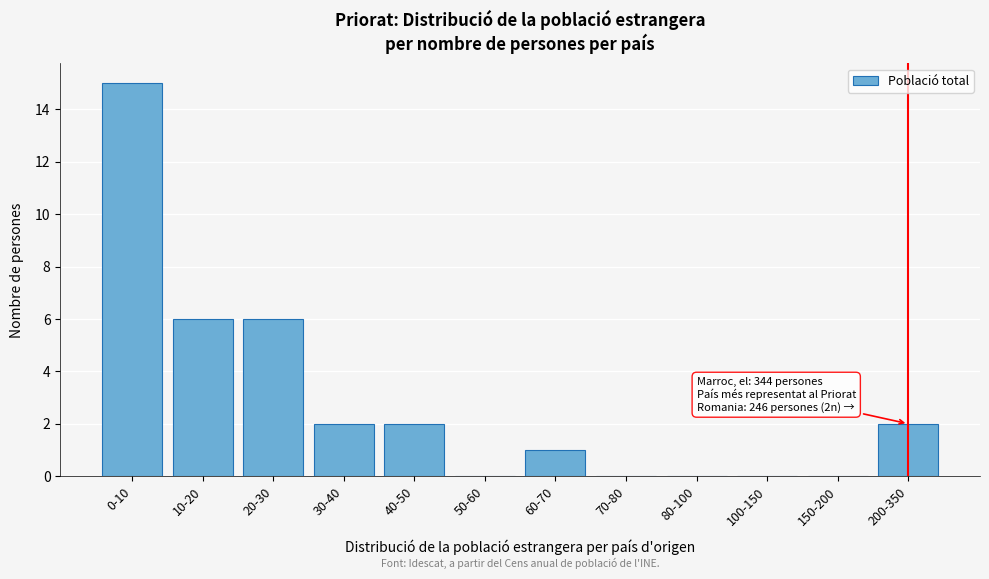

Reading left to right, extract all data points from this chart.

0-10=15	10-20=6	20-30=6	30-40=2	40-50=2	50-60=0	60-70=1	70-80=0	80-100=0	100-150=0	150-200=0	200-350=2